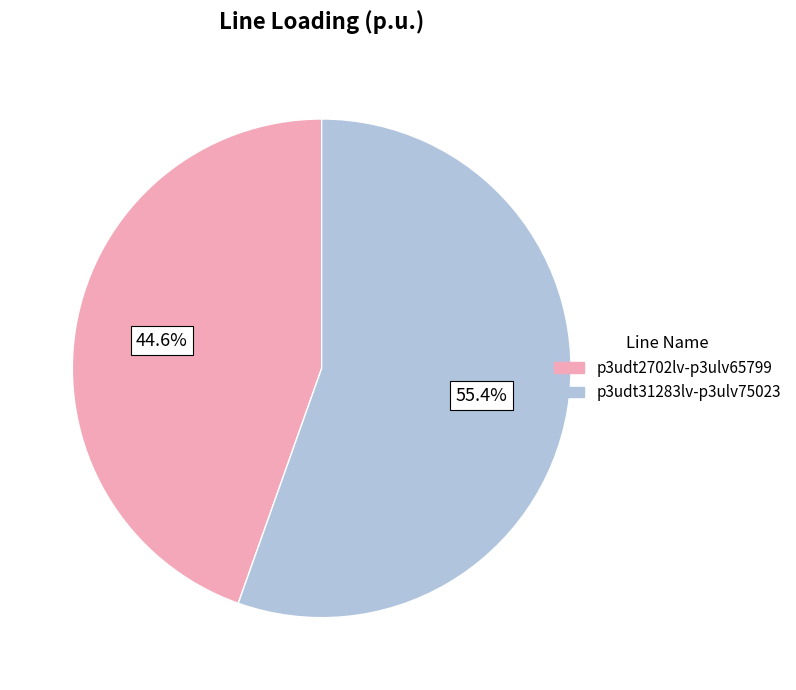

What is the ratio of the value at p3udt31283lv-p3ulv75023 to the value at p3udt2702lv-p3ulv65799?

1.2